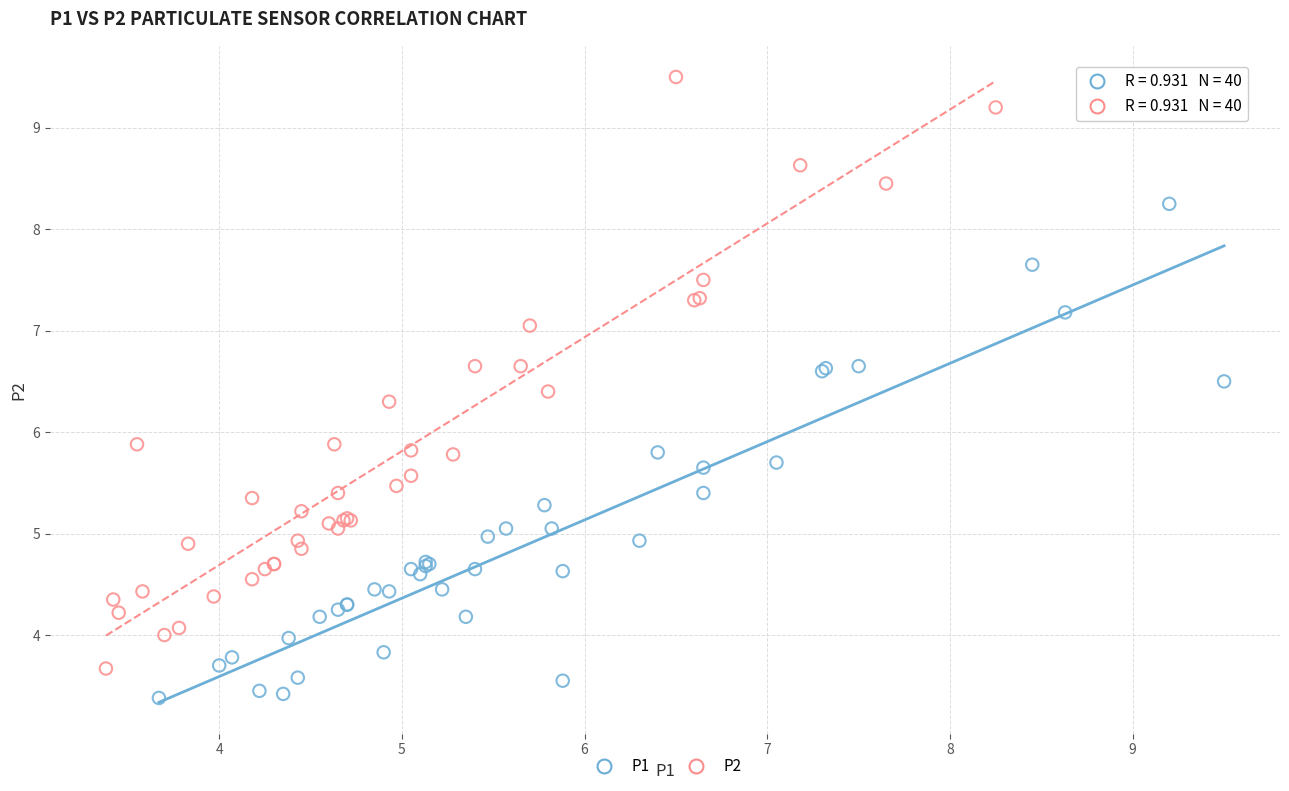

Which series has the largest Y range (max minus min)?

P2